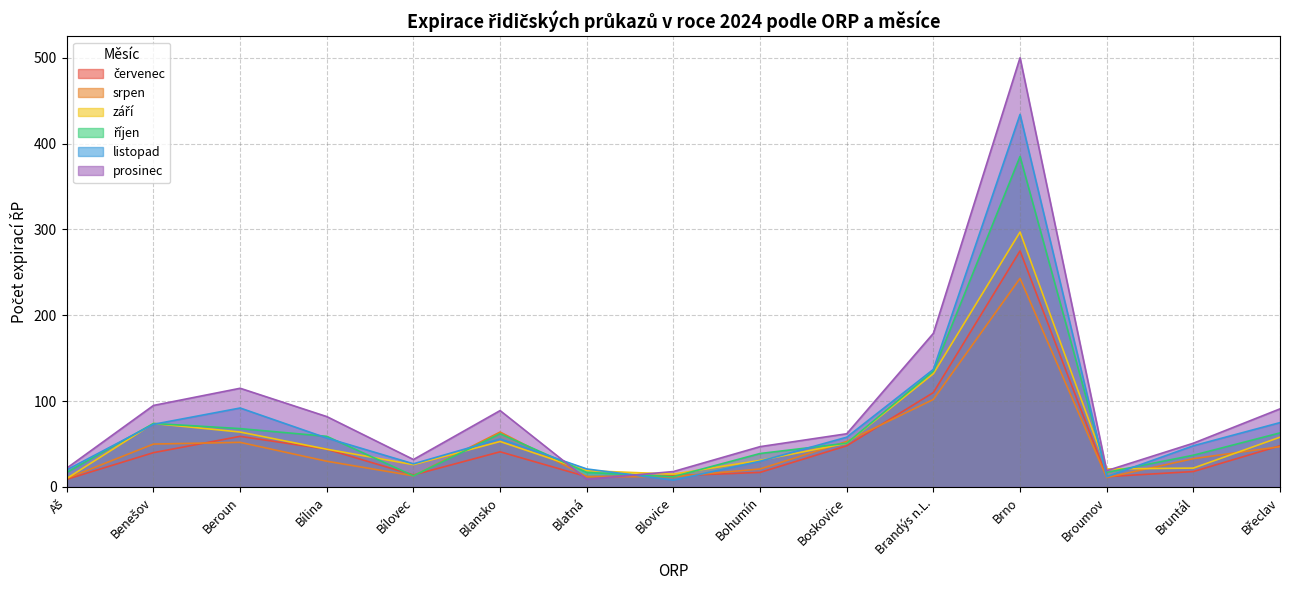

At which label is listopad closest to 221?

Brandýs n.L.